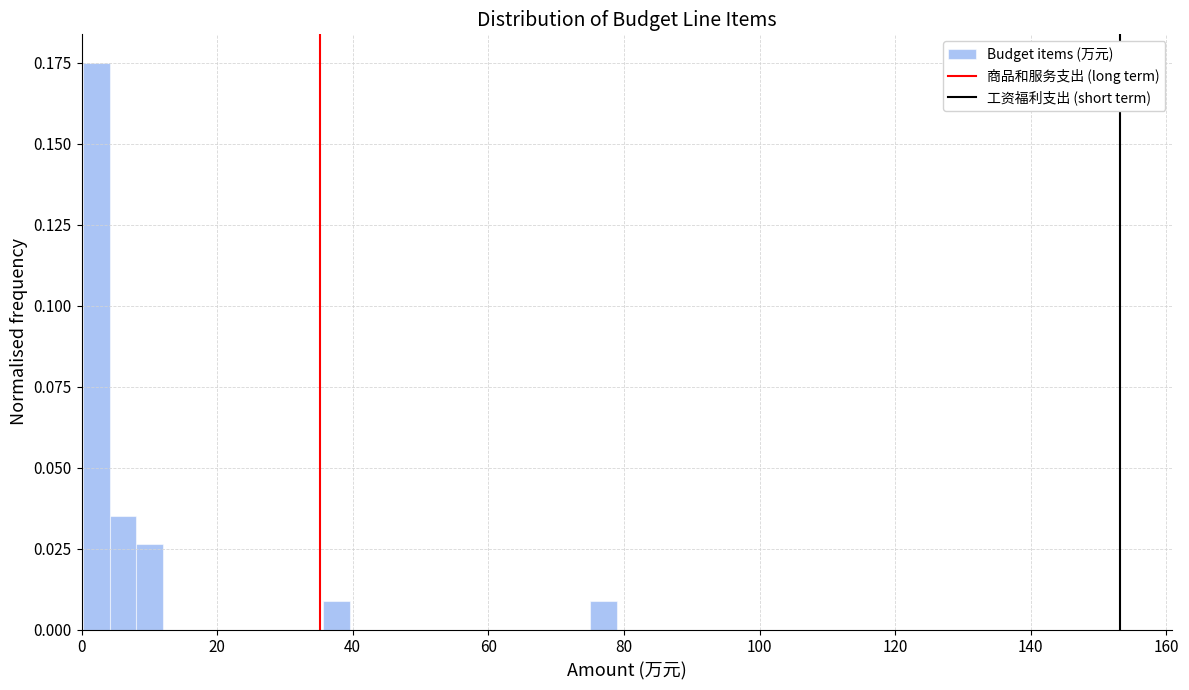

Around what value on the x-axis is the tallest bar? Give the approximate position of its centre, as read against the axis.

2